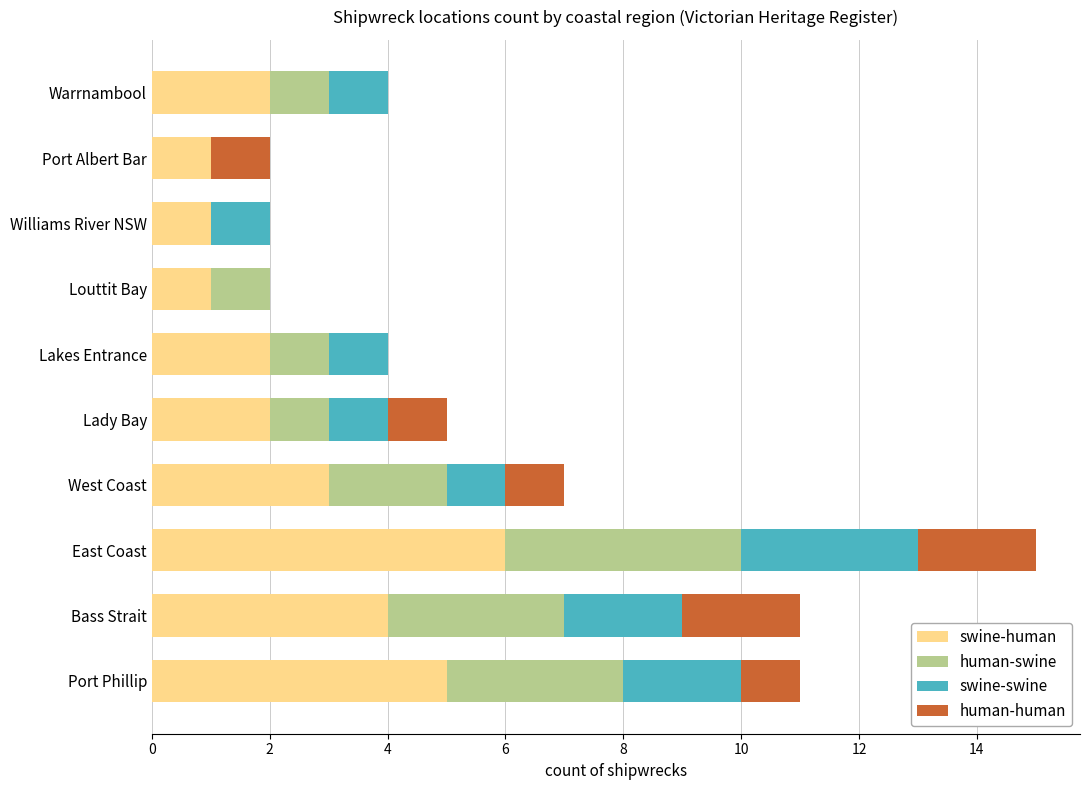

The swine-human series shows 0 at Louttit Bay. True or false?

False